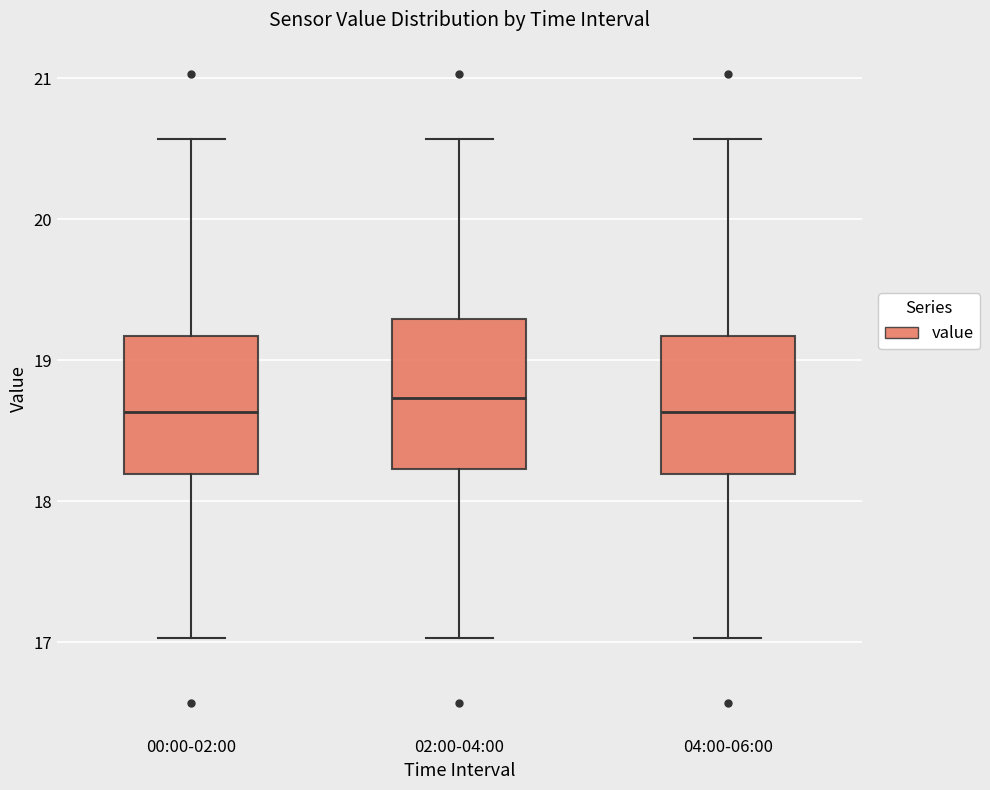

Where does the median line of the box for 00:00-02:00 sit on the y-axis? The values are not printed on the chart, so give them approximately, as read against the axis.

18.6